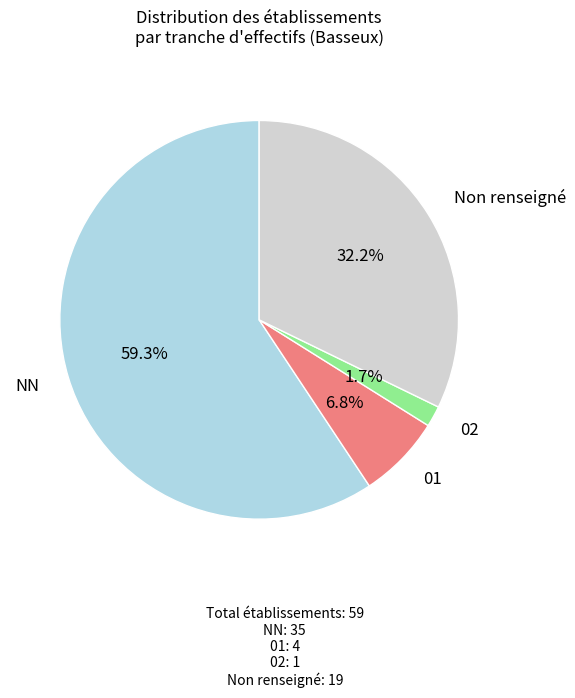

To the nearest percent, what is the average slice percentage?

25%